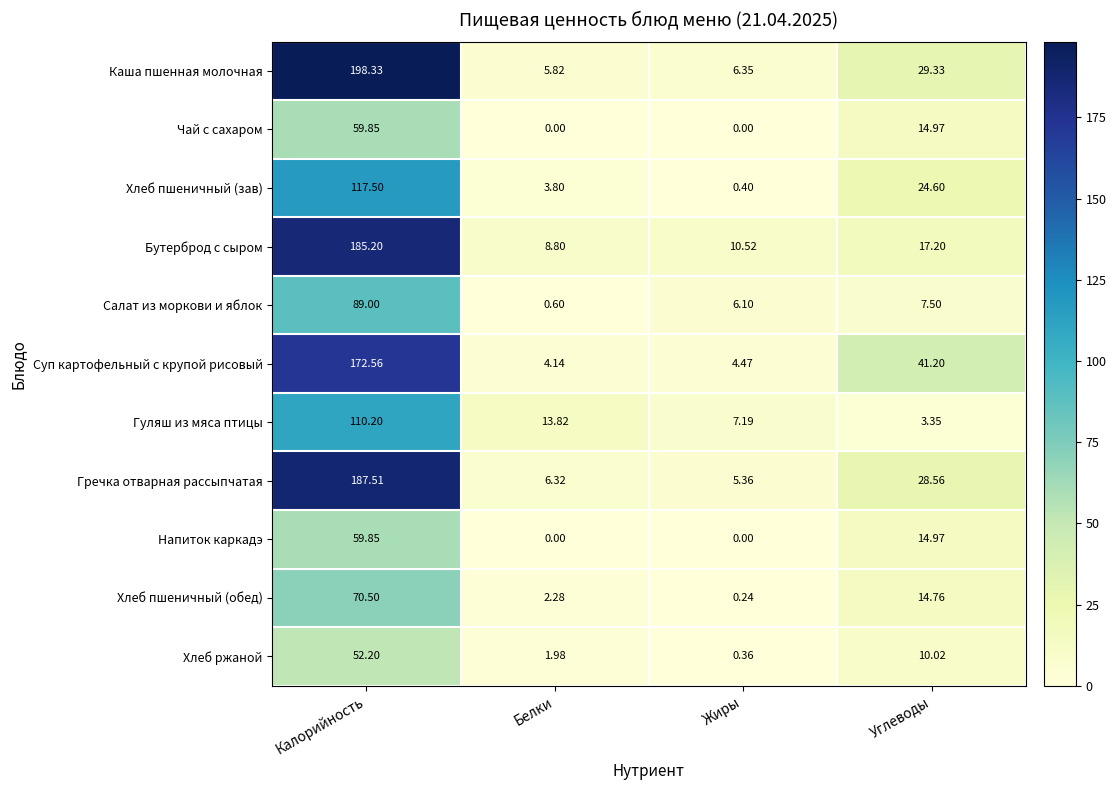

At which label does Напиток каркадэ first exceed 14?

Калорийность